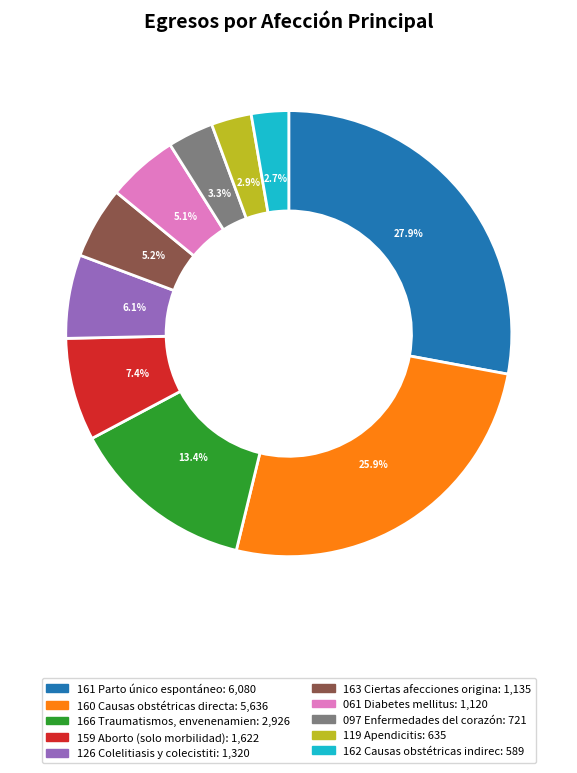

Is there a majority slice in this chart?

No